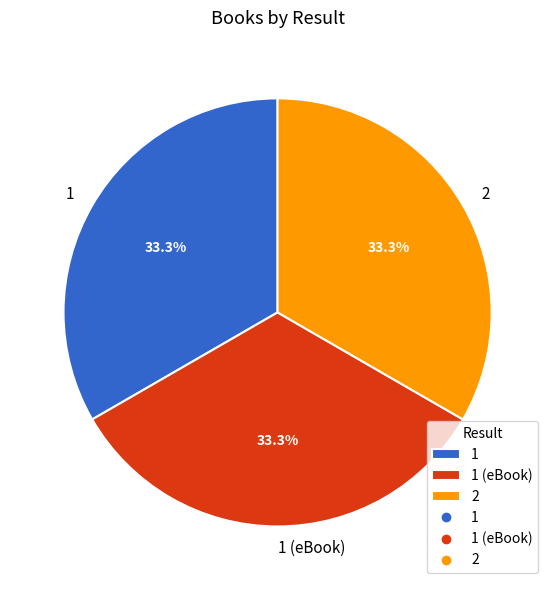

What percentage is NOT represented by 1?

66.7%